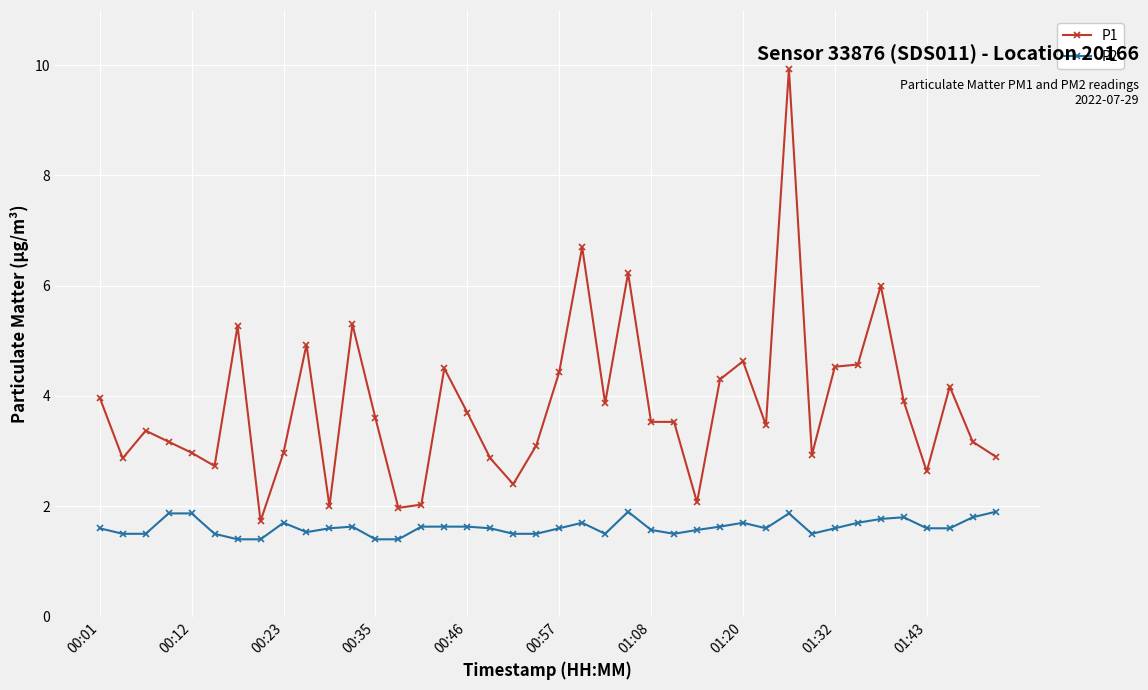

What is the difference between the second highest and minimum values in the P2 series?

0.5